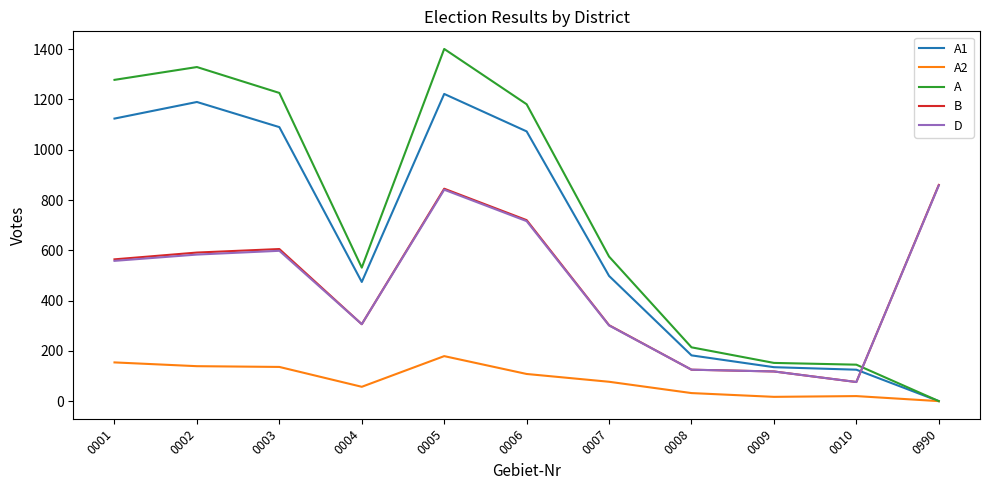

True or false: B and A intersect in this chart.

True